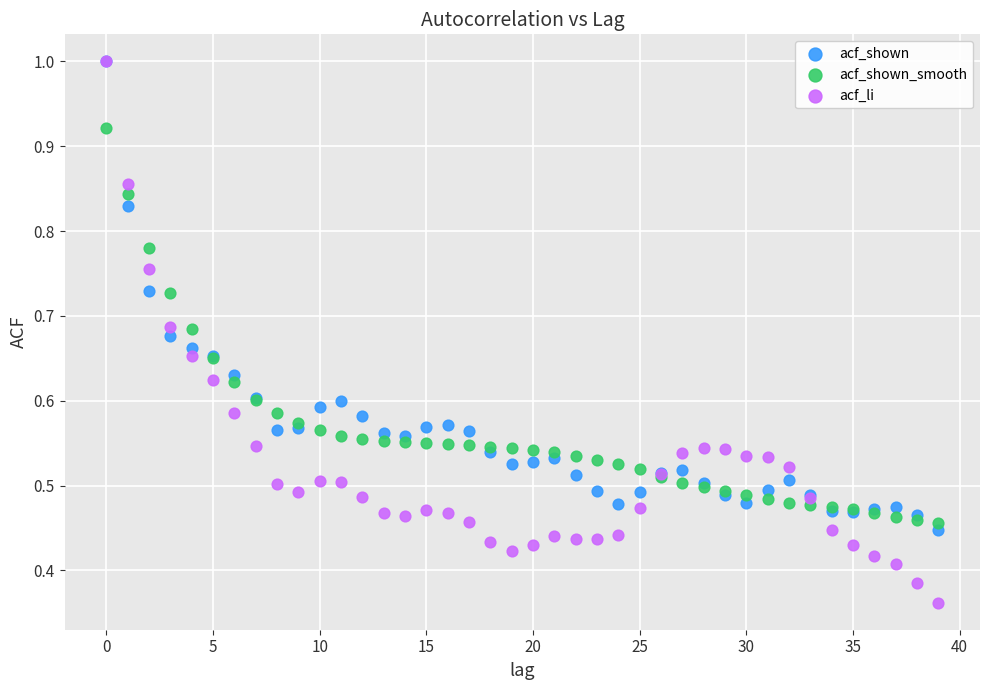

What are all the series names shown in the legend?

acf_shown, acf_shown_smooth, acf_li